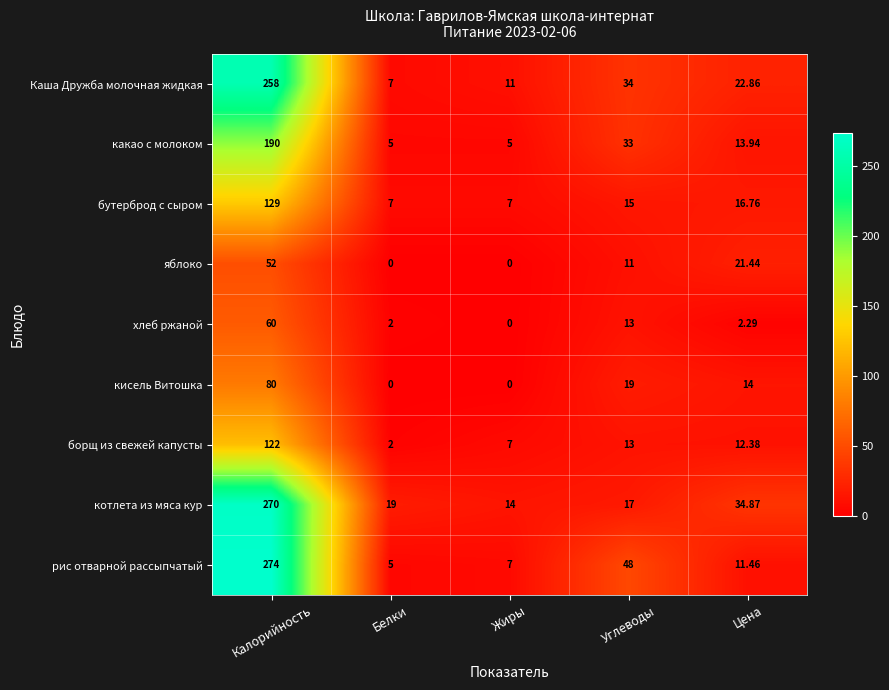

Where does the хлеб ржаной series first go above 2?

Калорийность